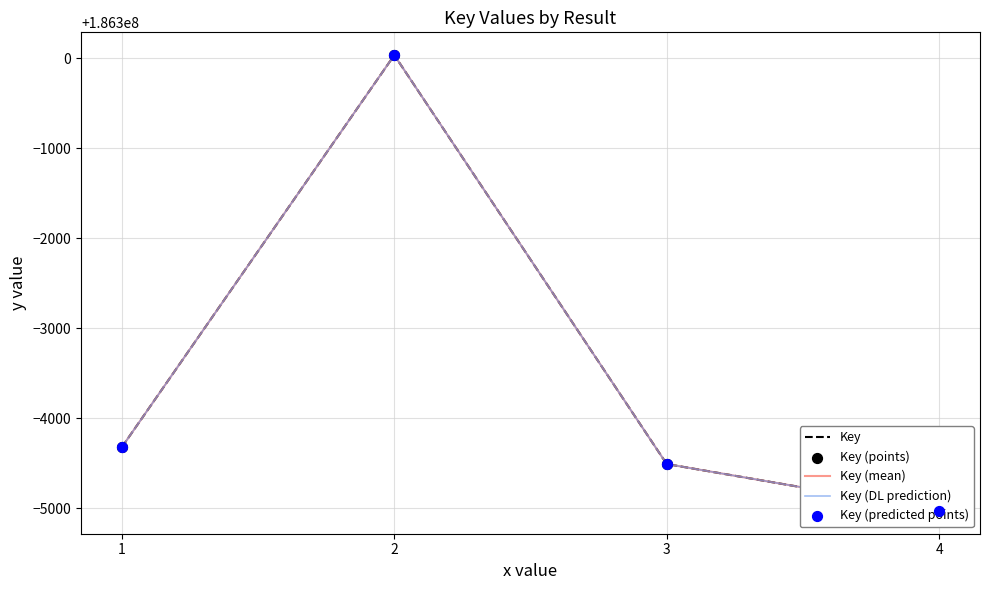

Is the value of Key (DL prediction) at 3 greater than the value of Key (mean) at 4?

Yes